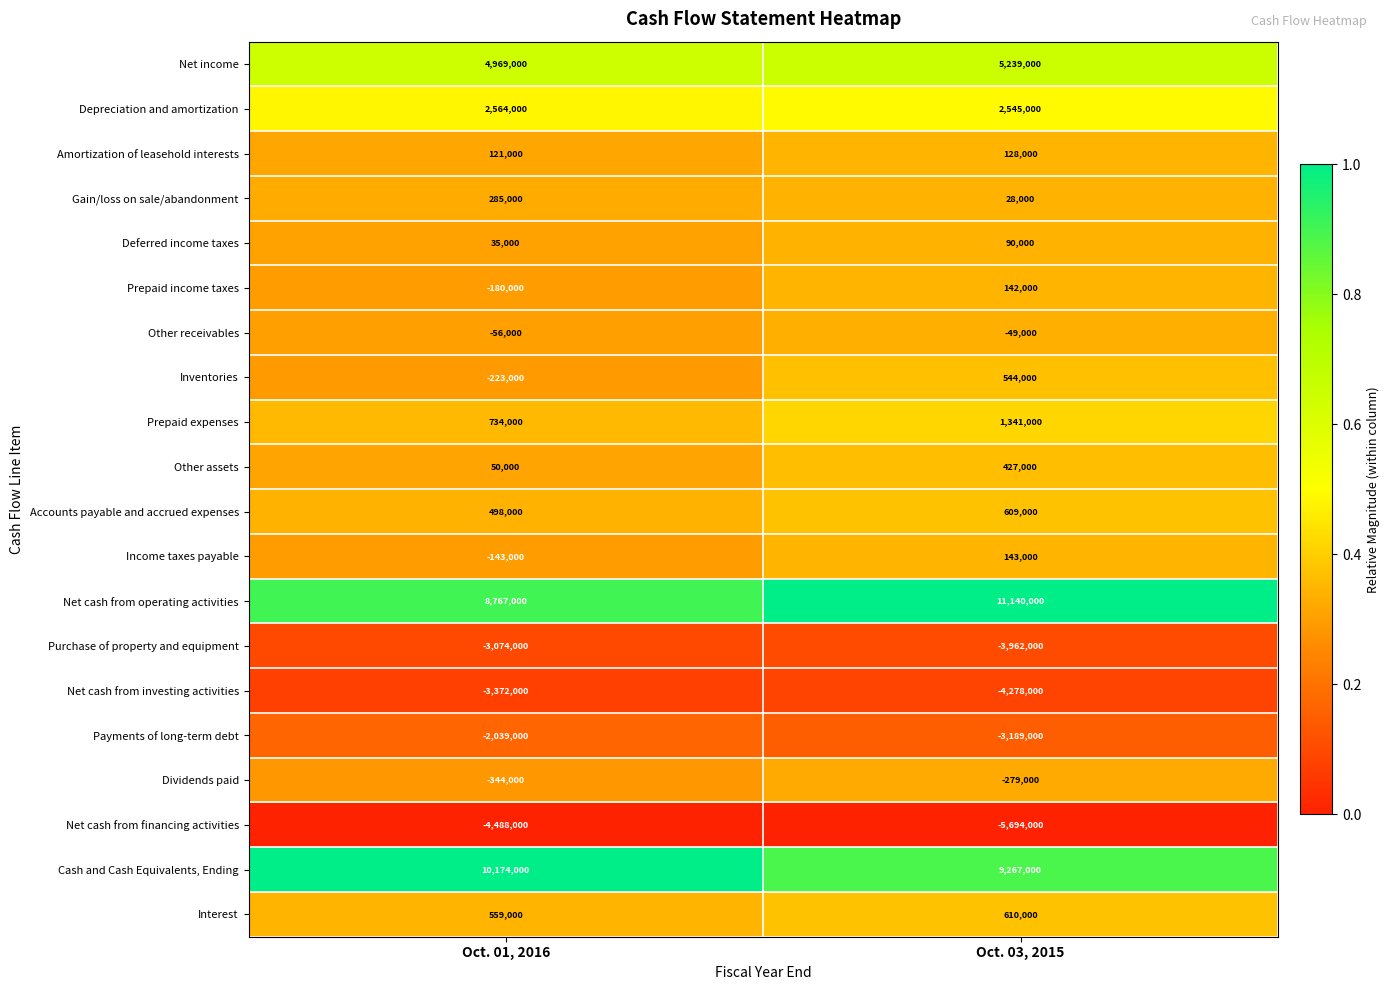

At which label is Net income closest to 5104000?

Oct. 01, 2016